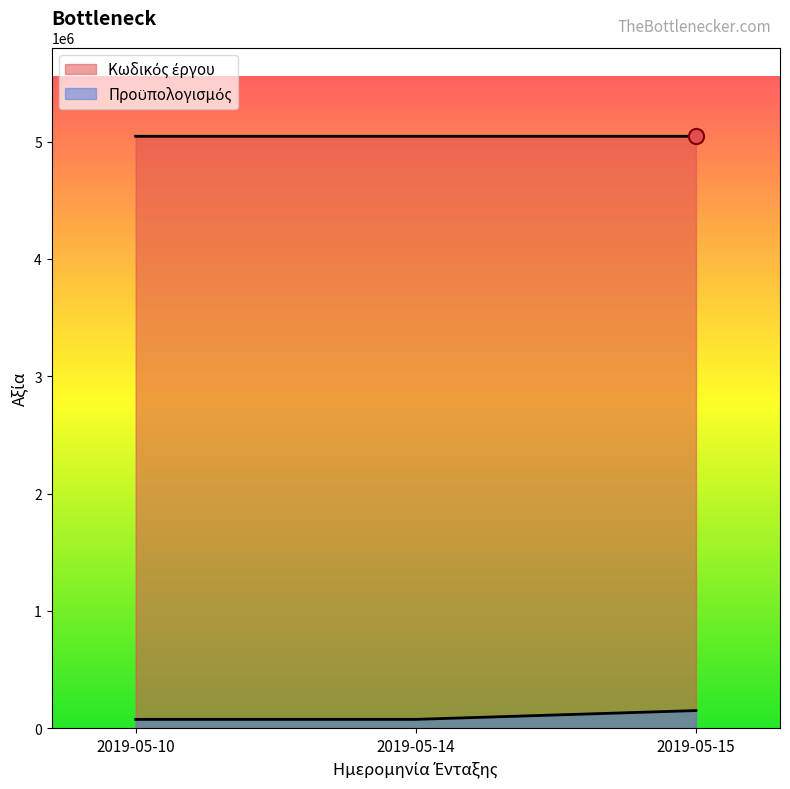

What is the total value across all series at 2019-05-10?

5119909